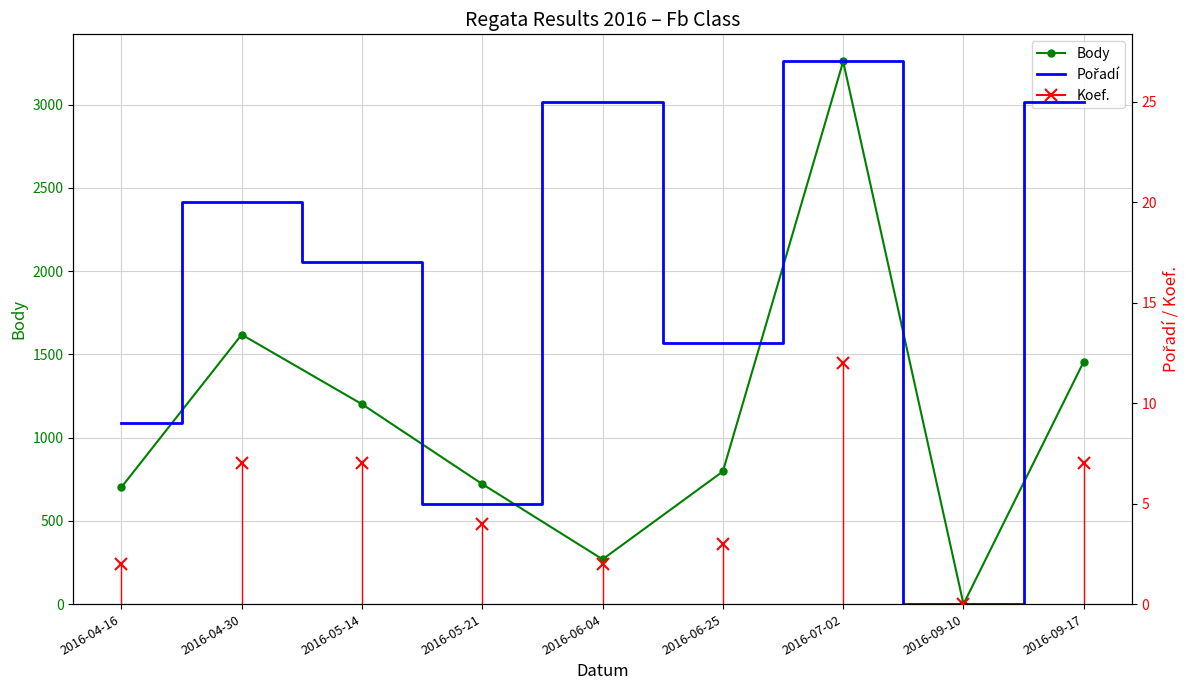

At which label does Body reach its peak?

2016-07-02